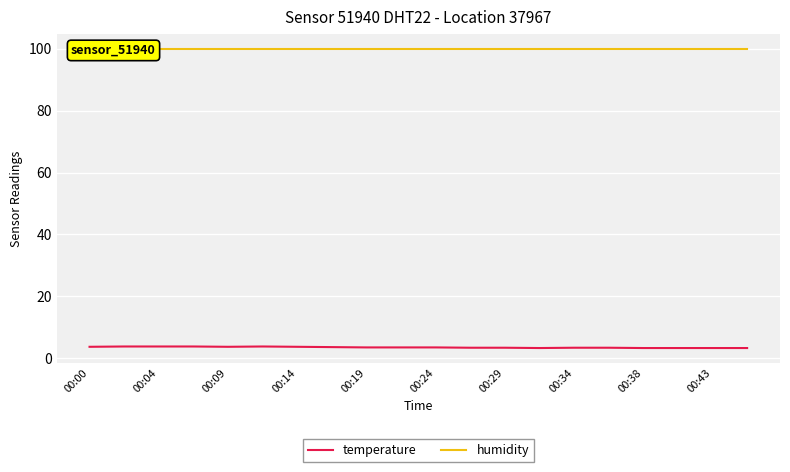

The temperature series shows 3.7 at 00:09. True or false?

True